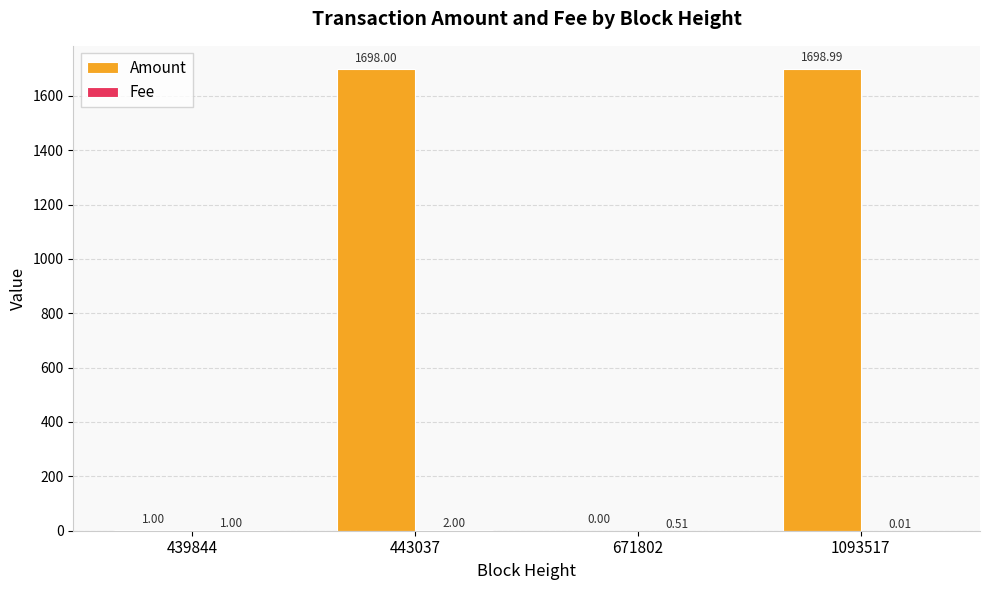

Count the number of categories in the chart.

4